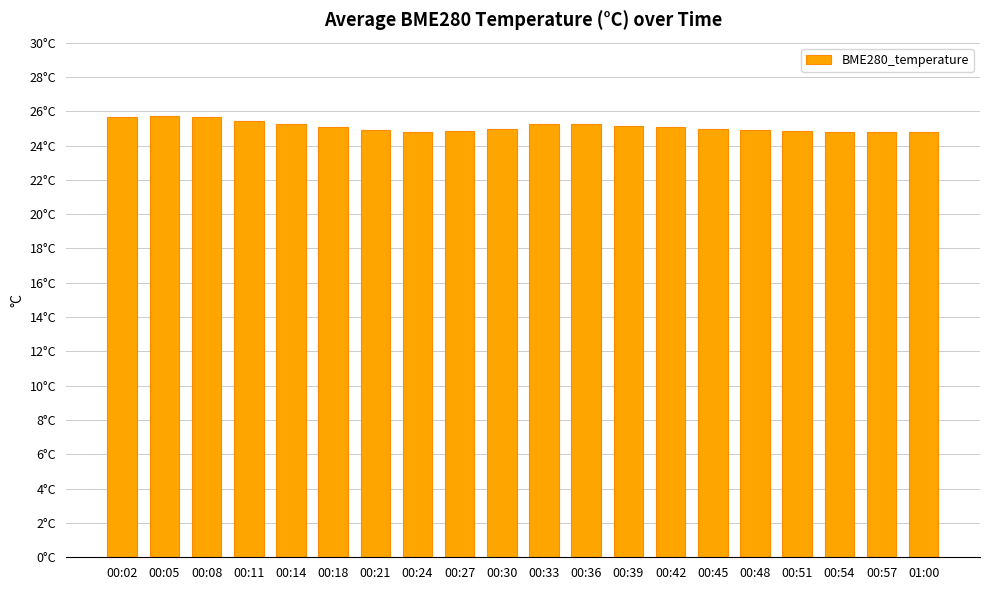

Is it true that the value at 00:11 is 25.4?

True